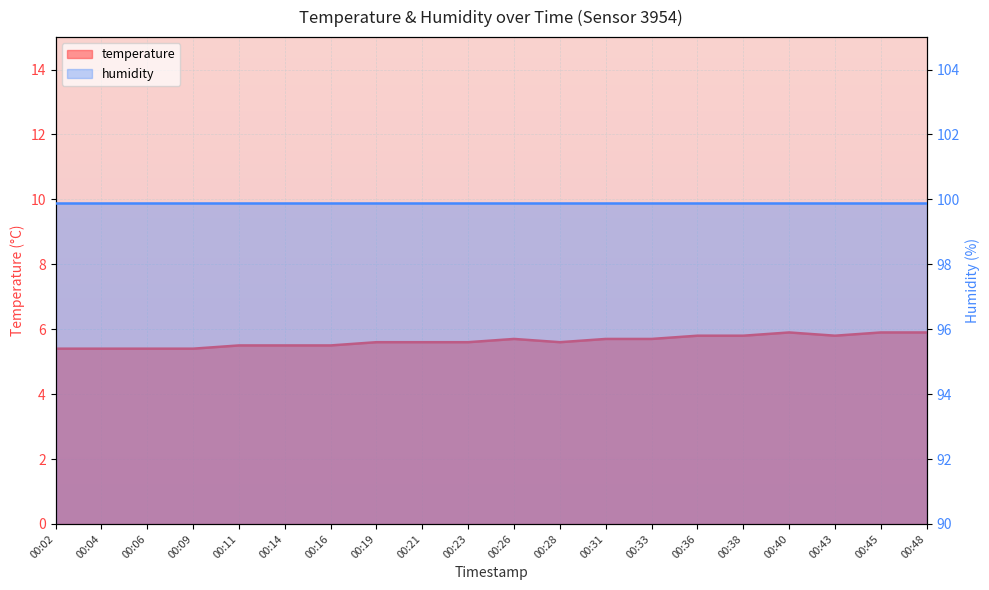

How many interior local peaks (higher than both neighbors) does the data have?

2